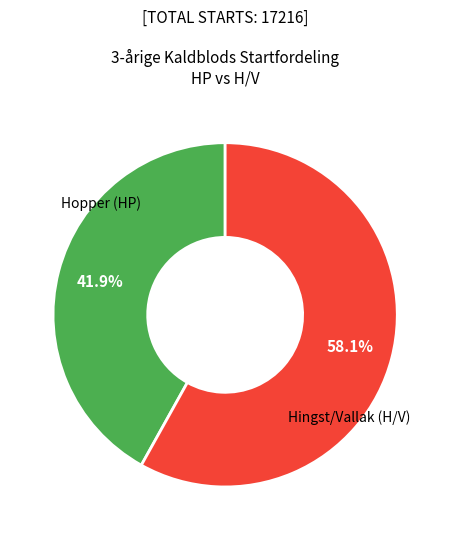

Does any single category account for the majority?

Yes